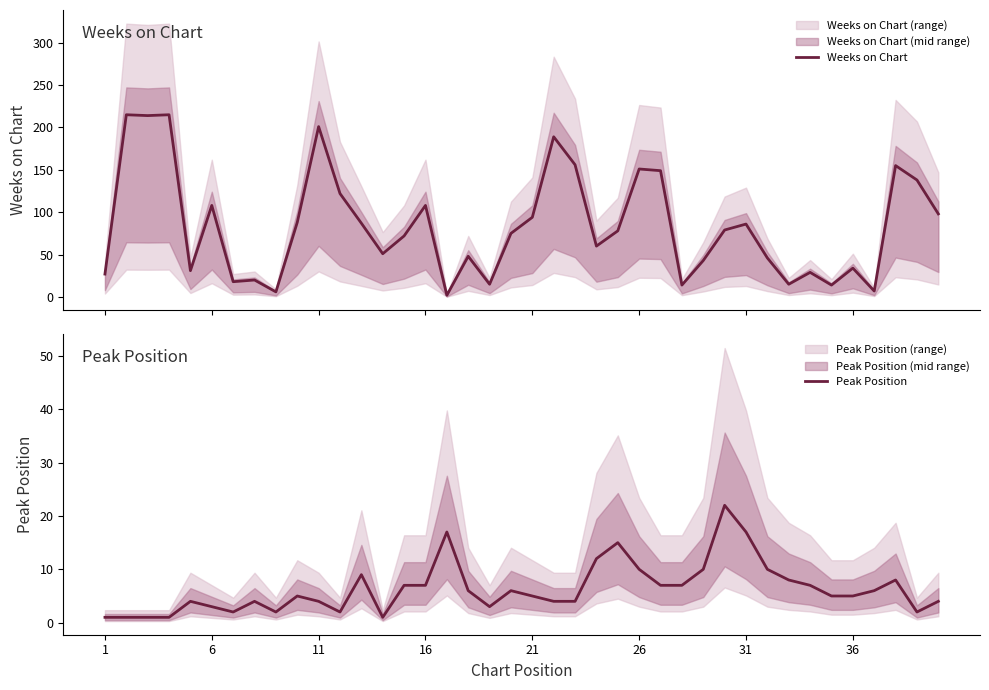

The value of Peak Position at 26 is 10. True or false?

True